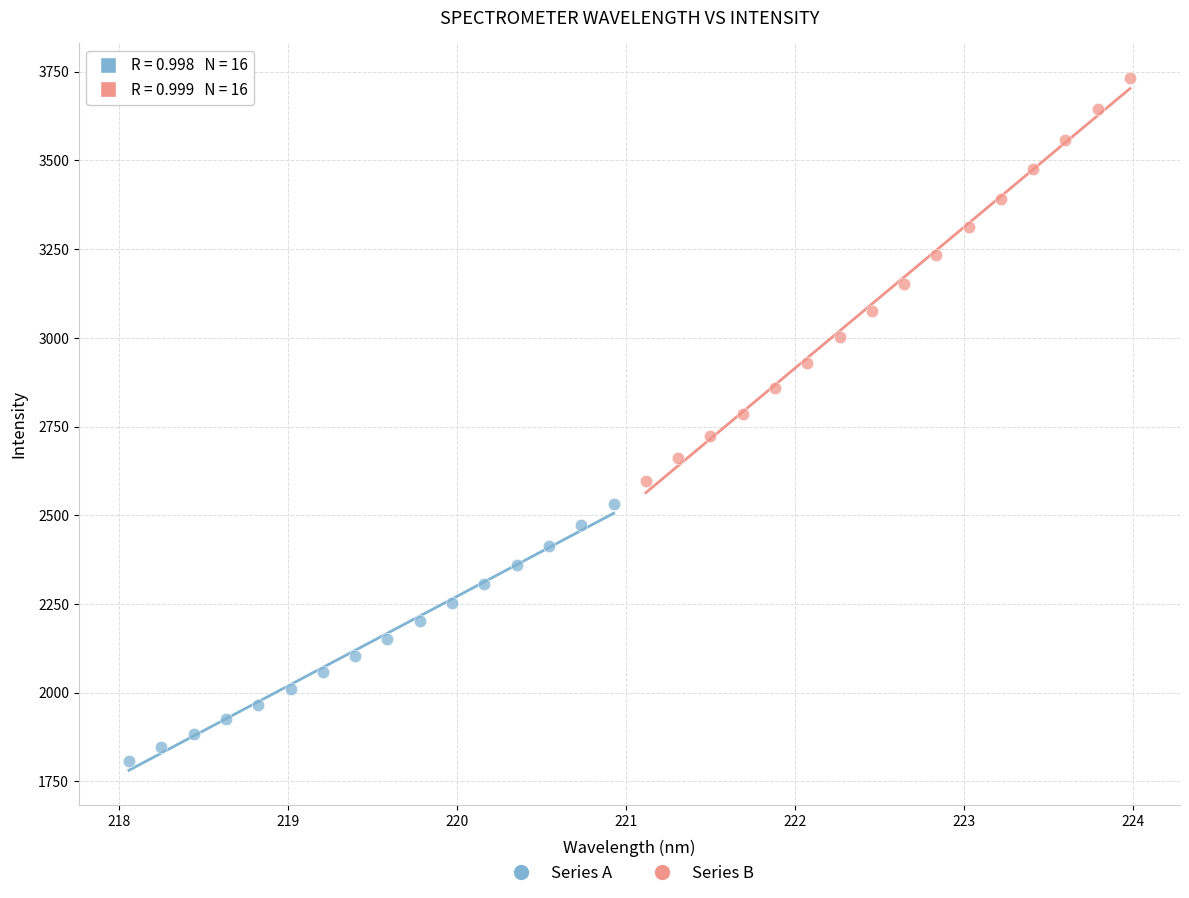

Which series has the widest spread of Y values?

Series B